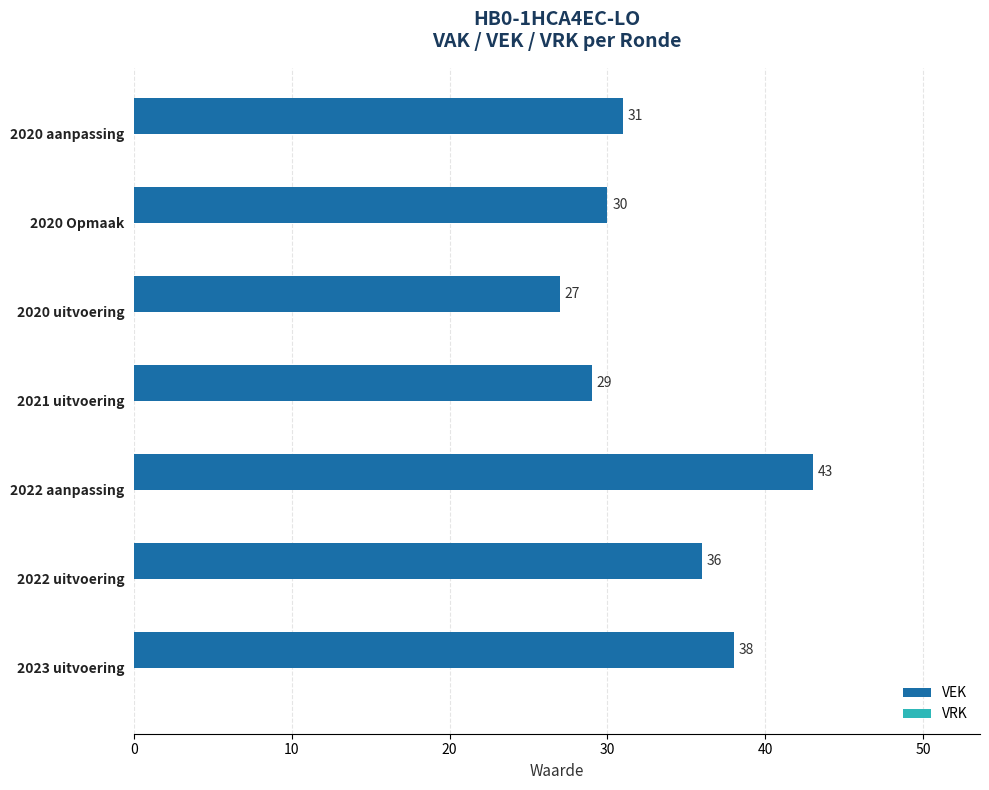

Are the bars horizontal?

Yes